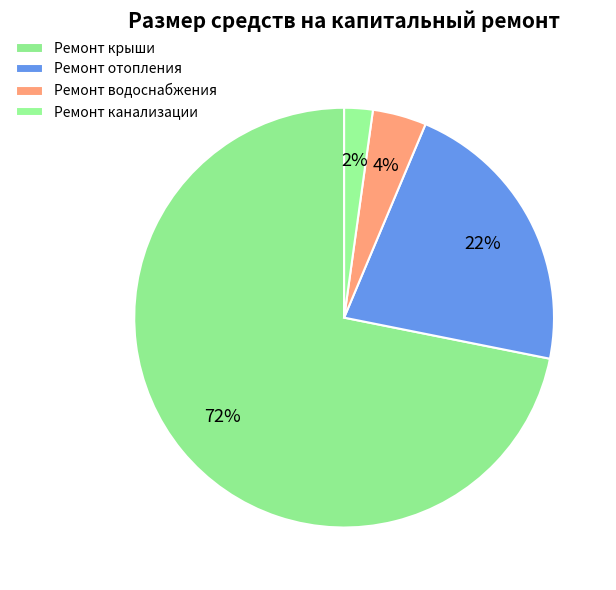

How many segments does this pie chart have?

4